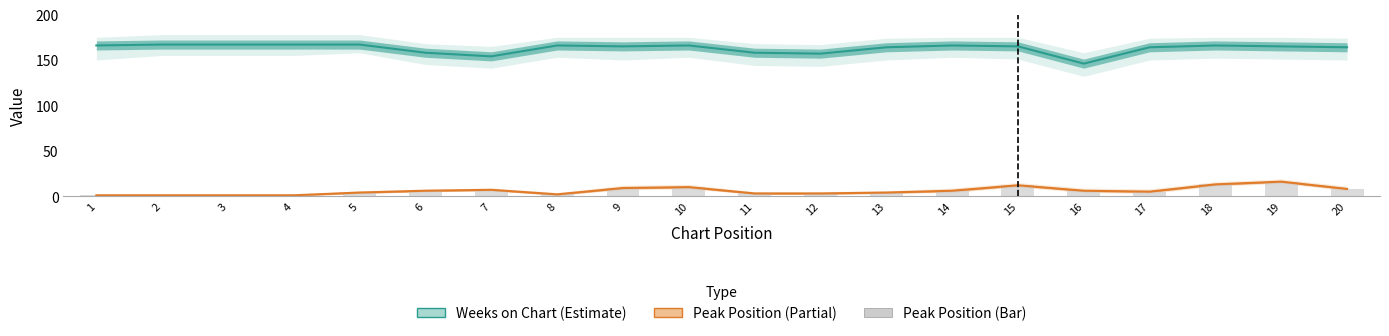

Reading left to right, list all the values displayed in this chart.

Weeks on Chart: 166	167	167	167	167	158	154	166	165	166	158	157	164	166	165	146	164	166	165	164
Peak Position: 1	1	1	1	4	6	7	2	9	10	3	3	4	6	12	6	5	13	16	8